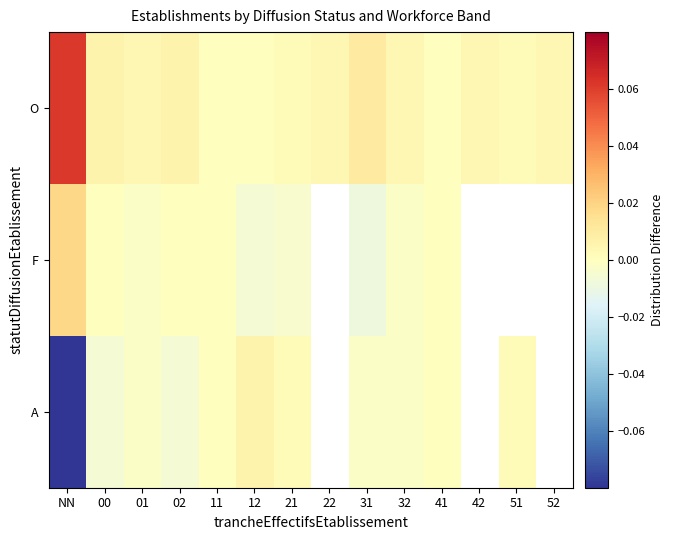

At which category is the sum across all series the highest?

00